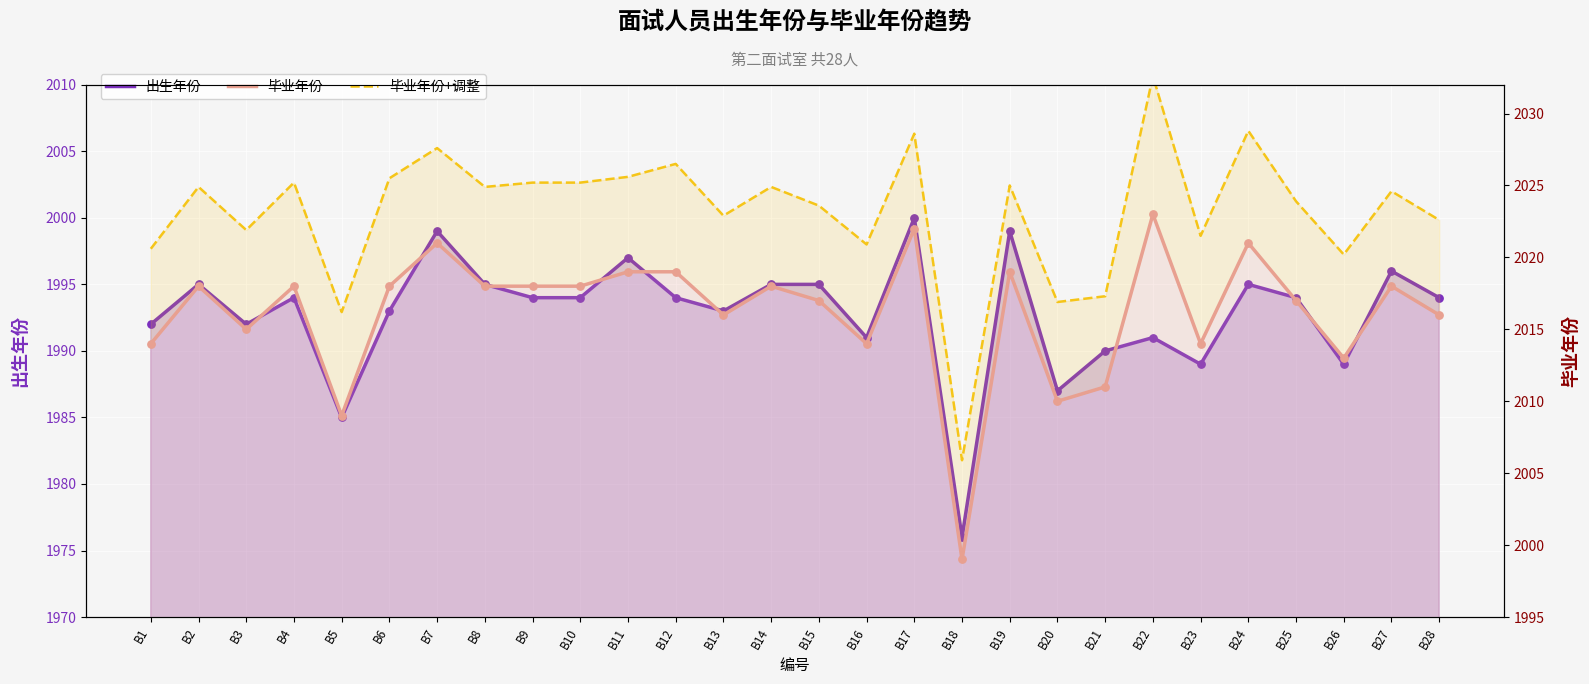

Is the value of 毕业年份 at B26 greater than the value of 出生年份 at B2?

Yes